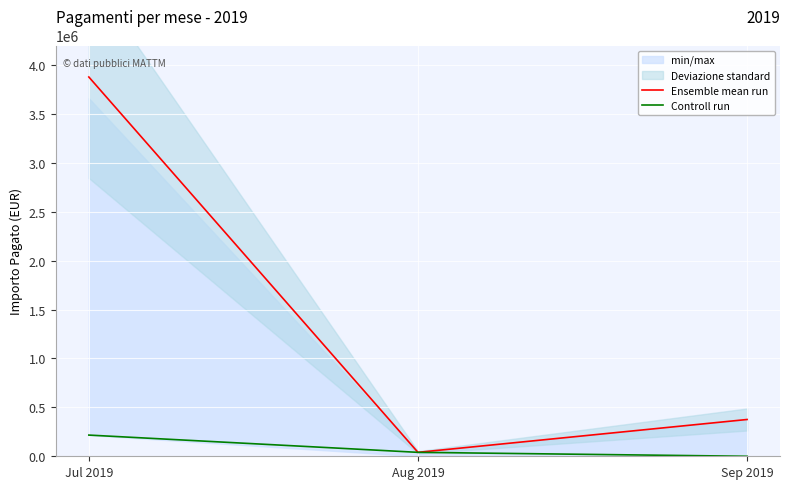

What is the value of the Ensemble mean run point at the 2nd from the left?

40215.8